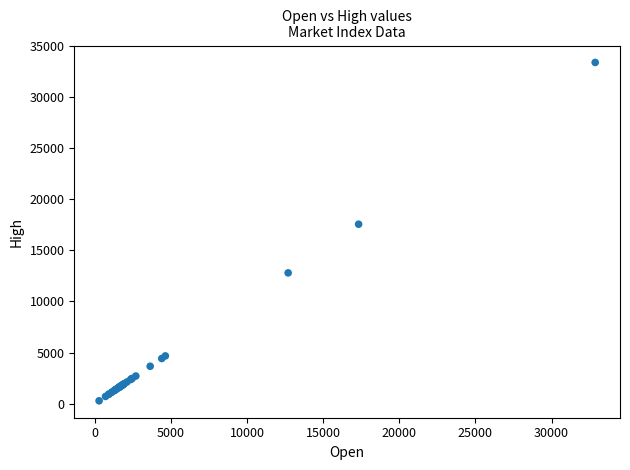

What Y value in the scatter plot is closest to 16816?

17540.9